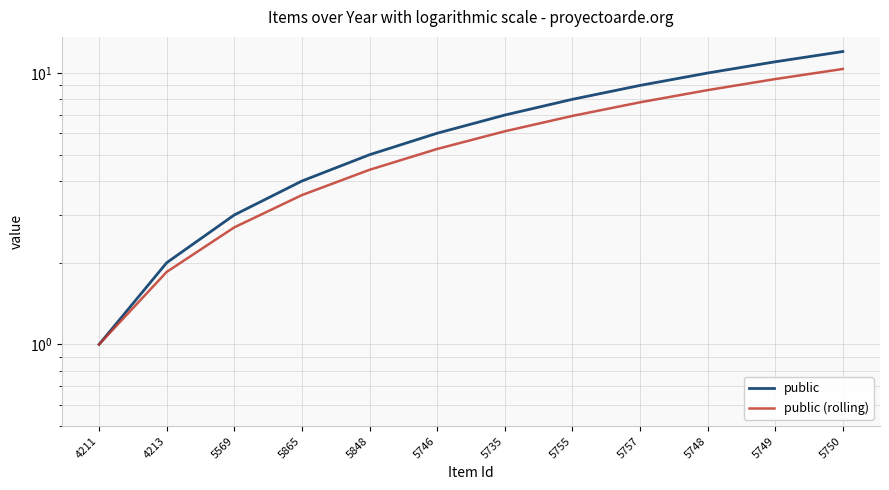

What is the value of the public point at the 2nd from the left?

2.0